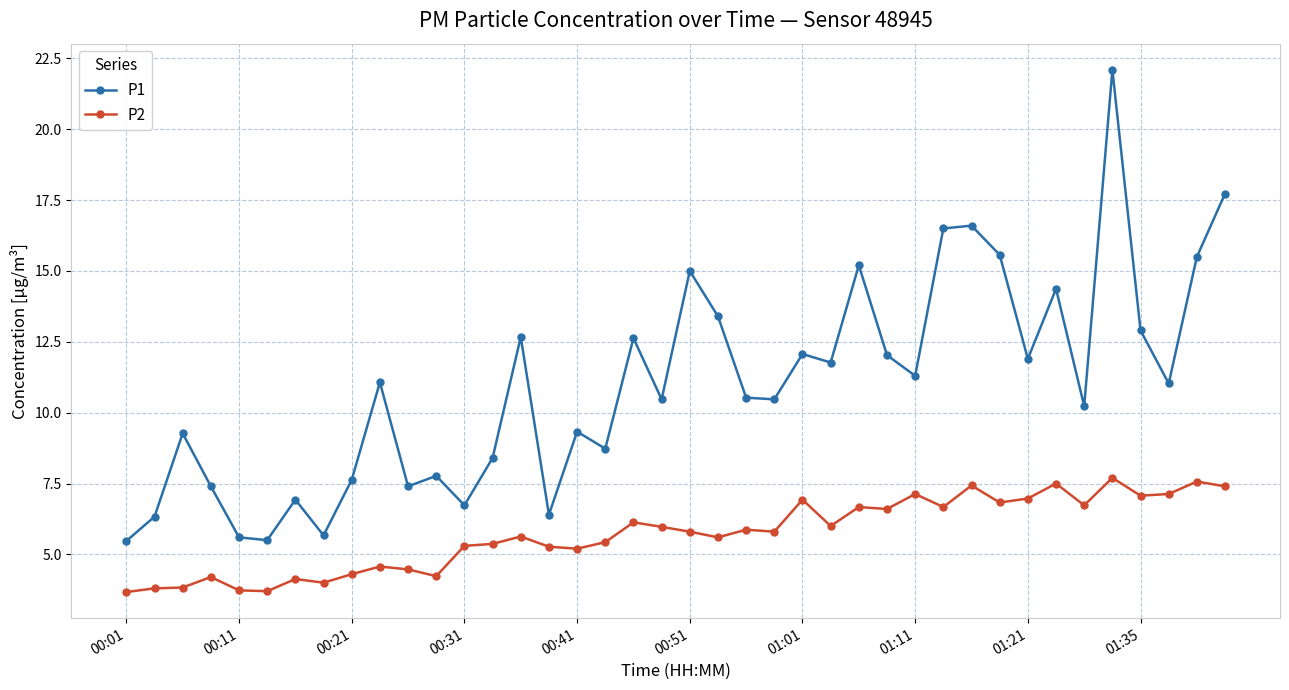

Which series has the widest spread of values?

P1